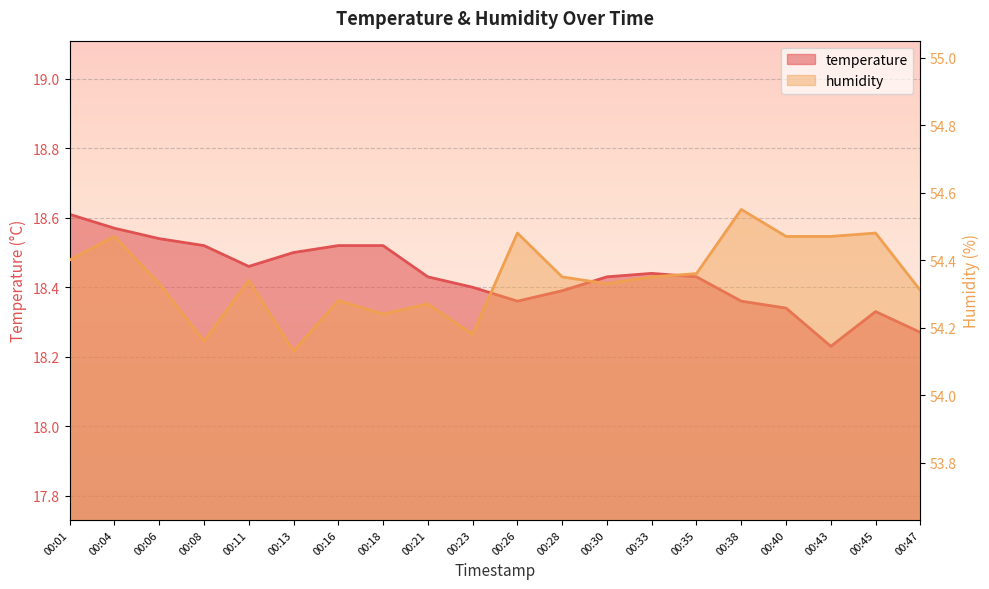

How many series are shown in this chart?

2